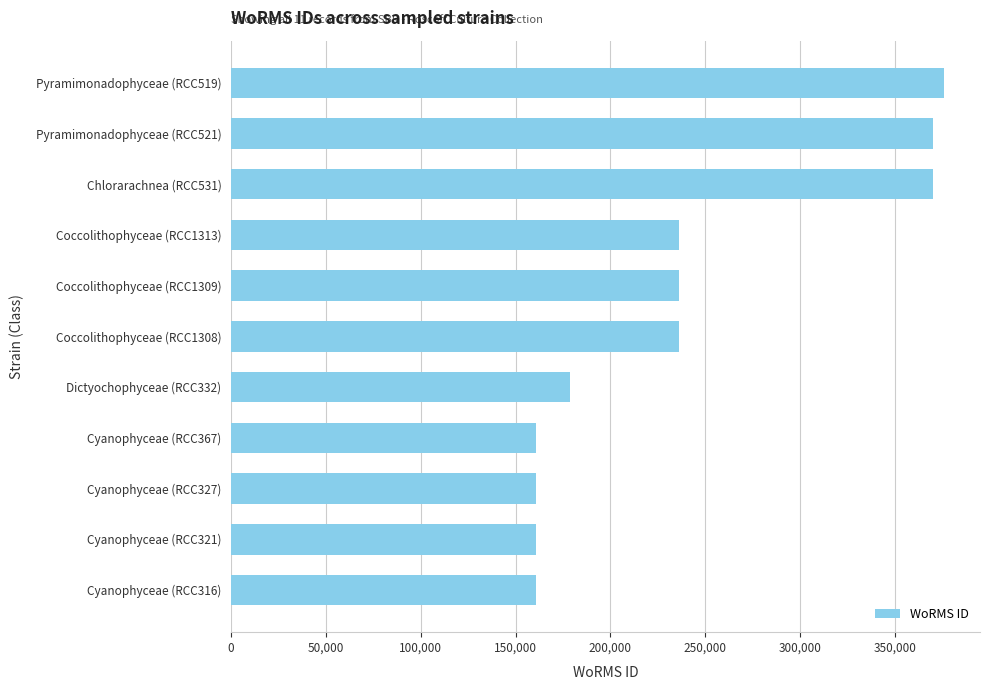

How many data points does each series have?

11